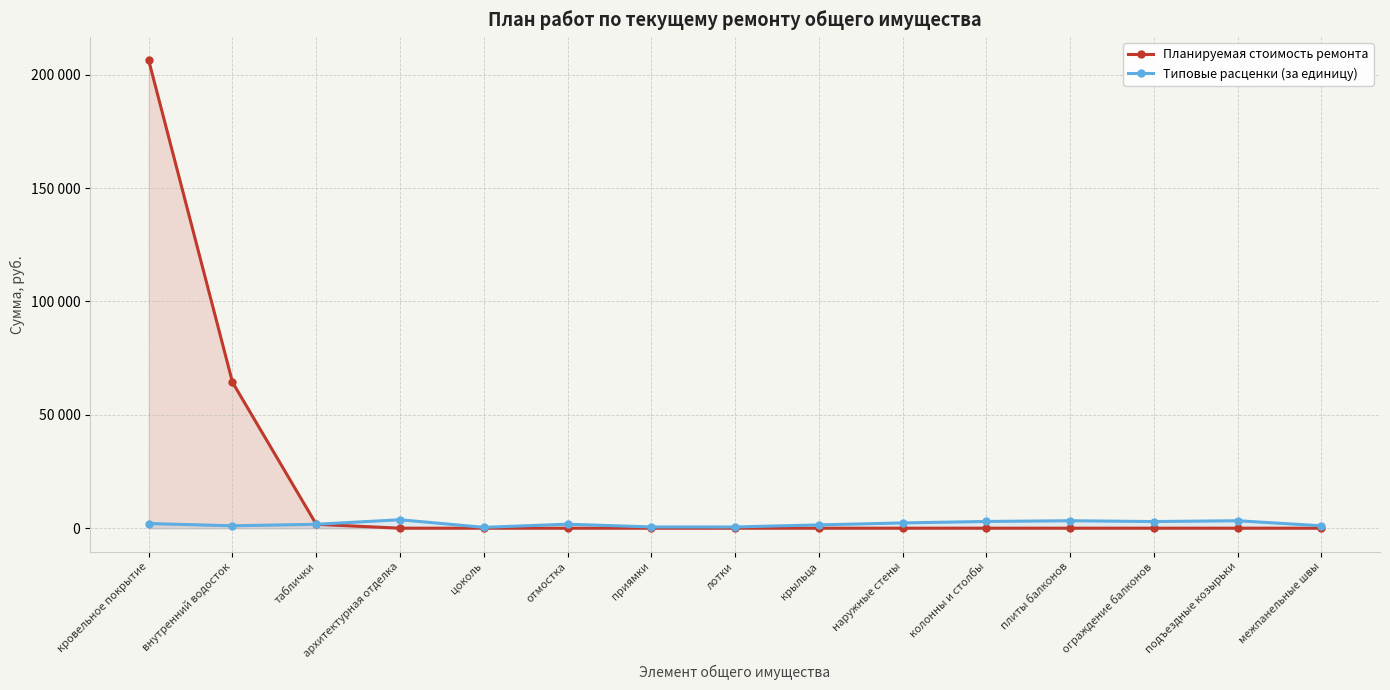

What is the difference between the maximum and minimum values in the Типовые расценки (за единицу) series?

3360.9